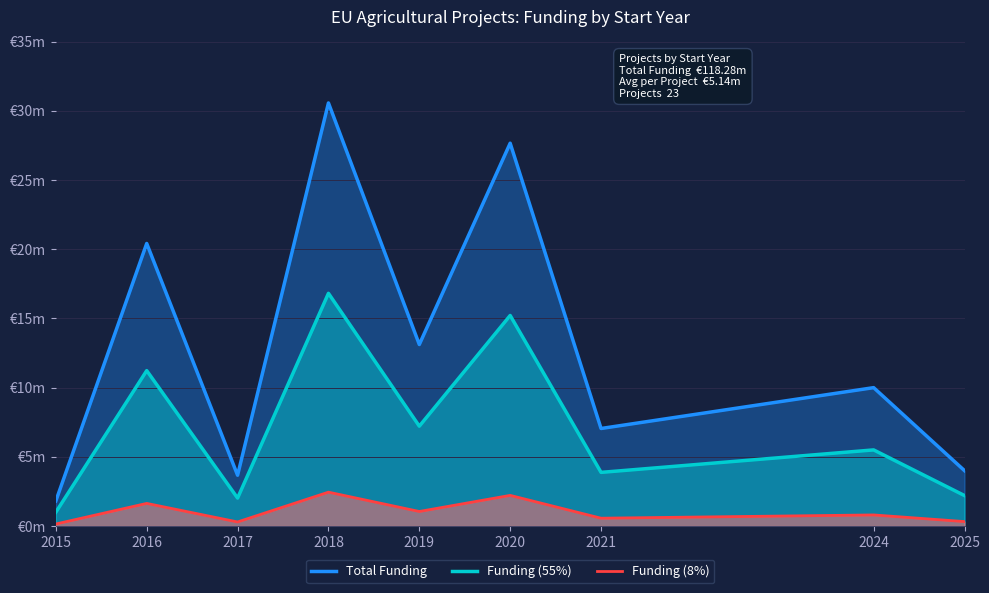

At which label does Total Funding reach its peak?

2018